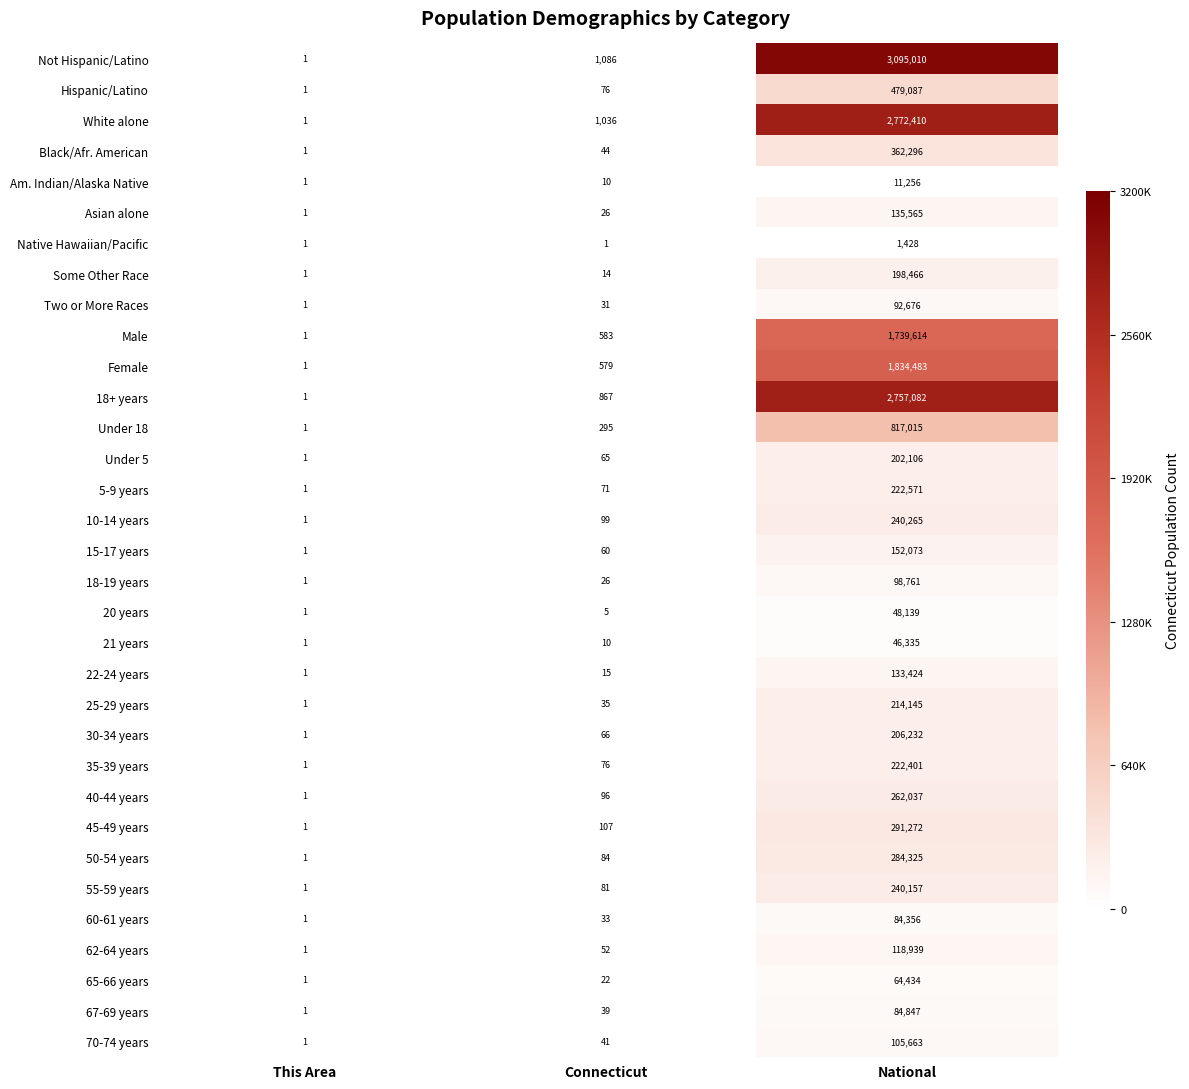

Between This Area and National, which series saw the biggest shift?

Not Hispanic/Latino